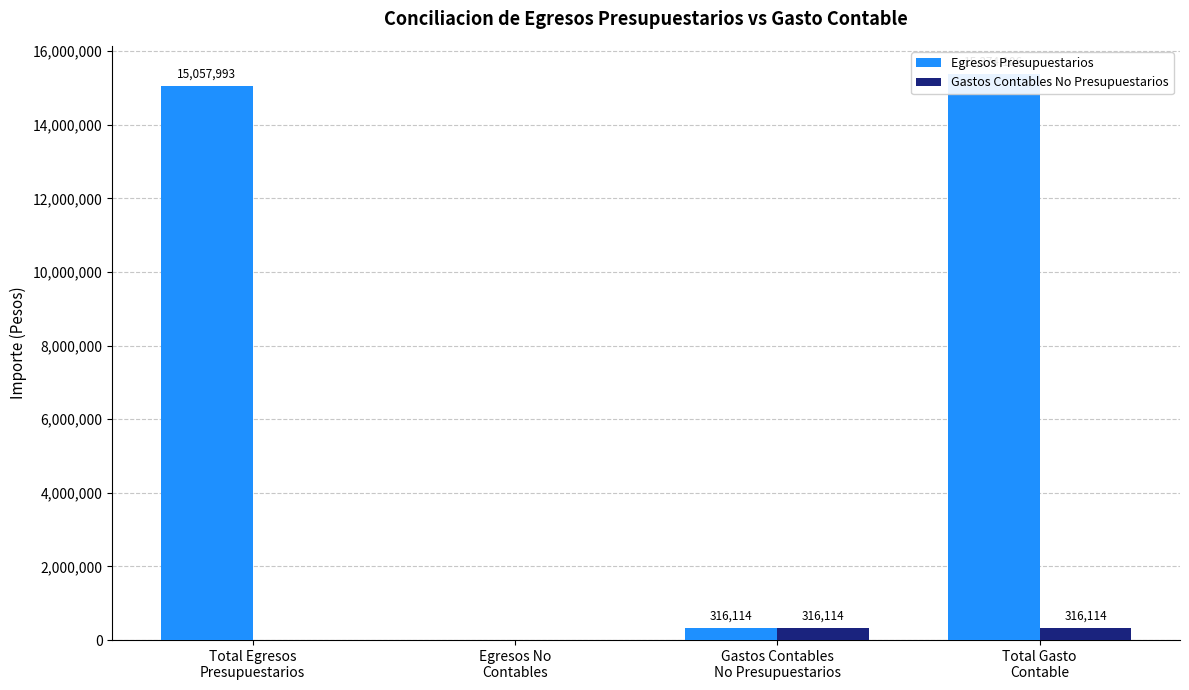

Reading right to left, what are all the values shown in this chart?

Egresos Presupuestarios: 15374106.4	316113.8	0.0	15057992.6
Gastos Contables No Presupuestarios: 316113.8	316113.8	0.0	0.0